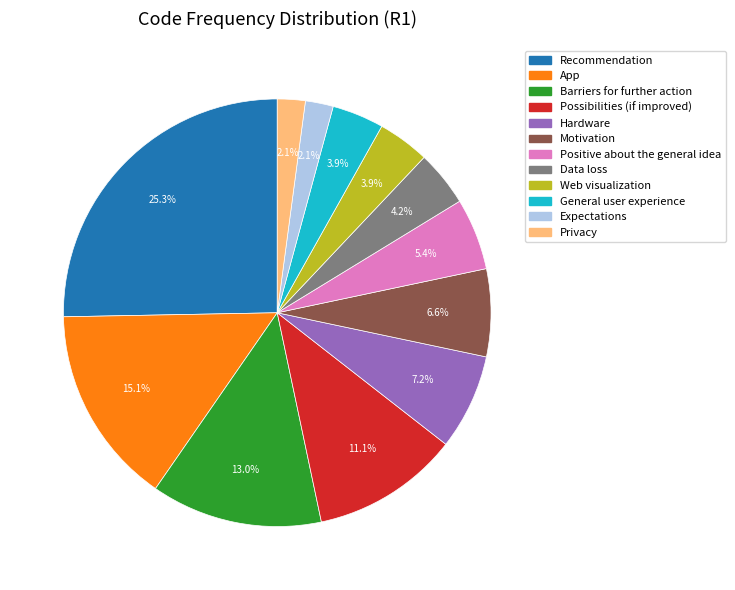

Combined, do Barriers for further action and Hardware account for over 50%?

No